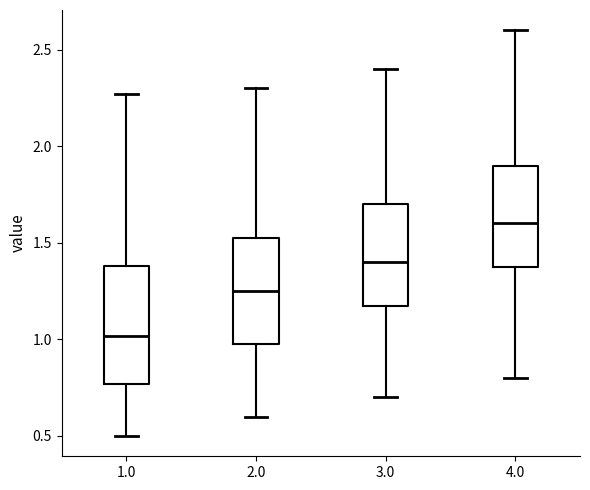

Which box has the lowest median line?

1.0